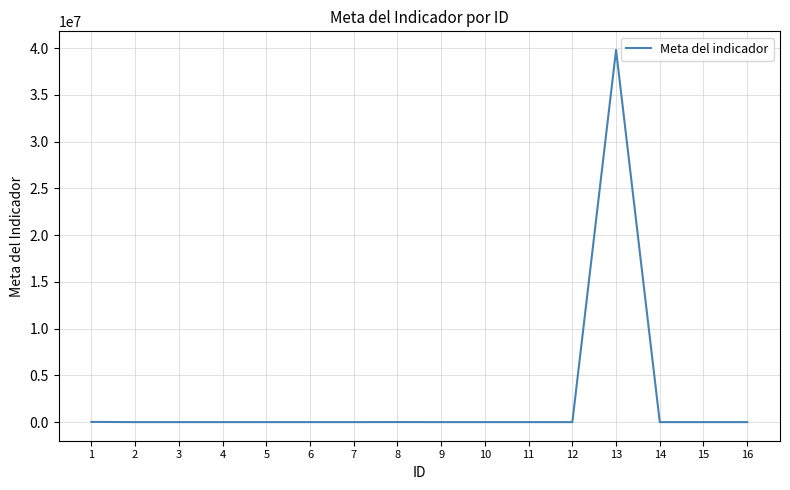

True or false: the data shows 7.0 at 5.

True